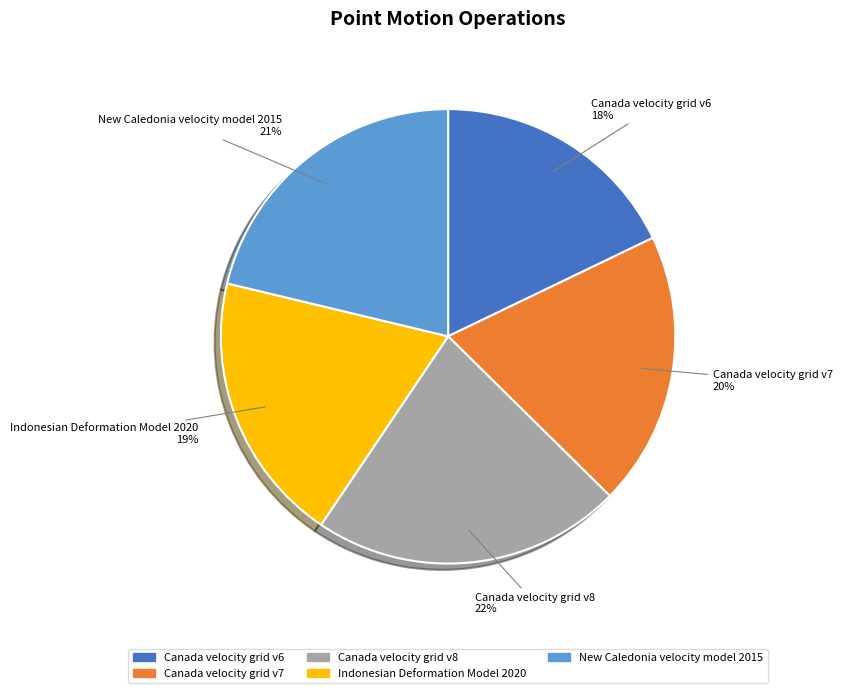

Approximately how many times larger is the value at Indonesian Deformation Model 2020 compared to New Caledonia velocity model 2015?

0.9